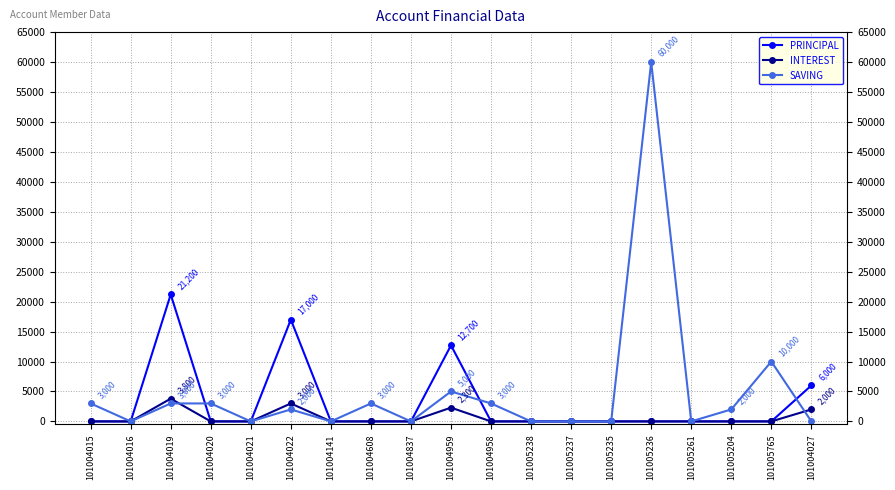

True or false: SAVING has more than 2 points higher than both neighbors.

True